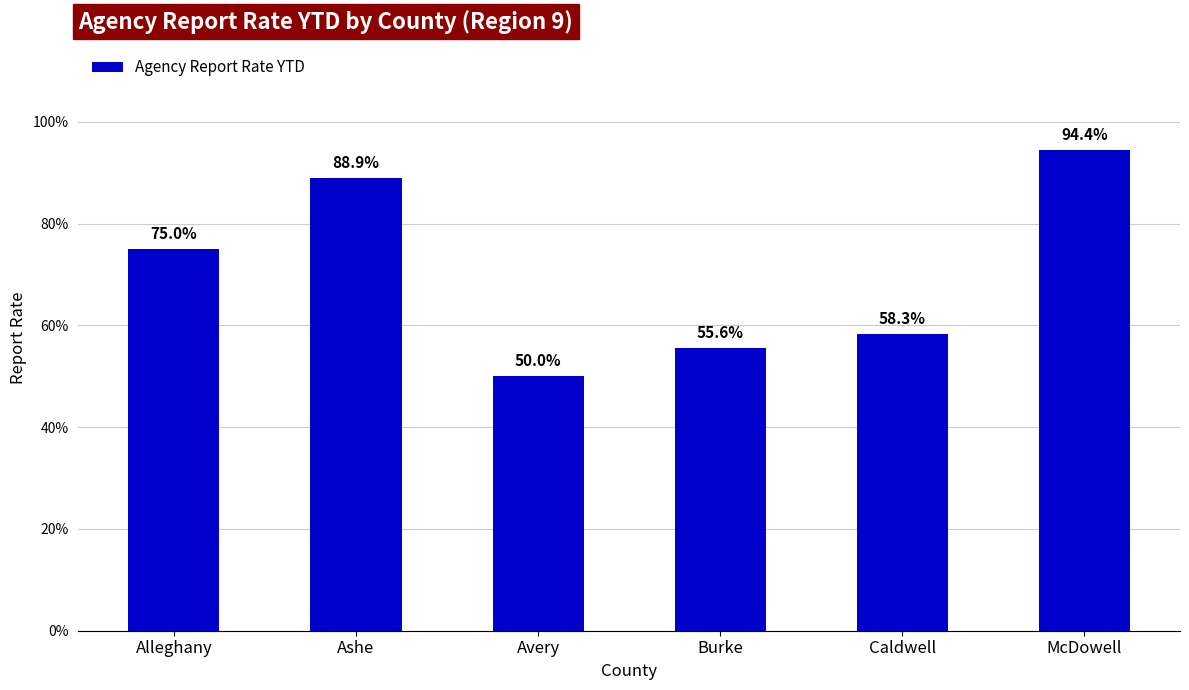

What is the smallest value displayed?

0.5